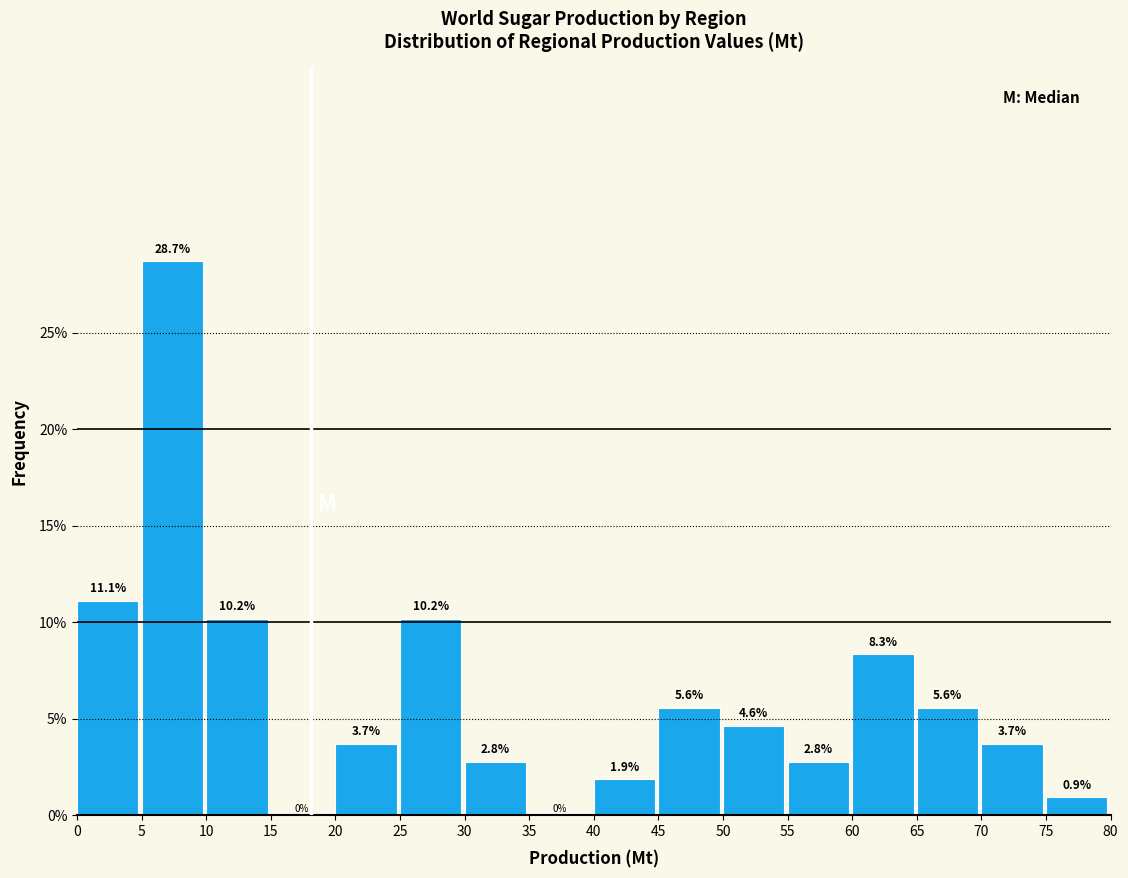

What is the height of the bar covering 0 to 5 on the x-axis?

11.1